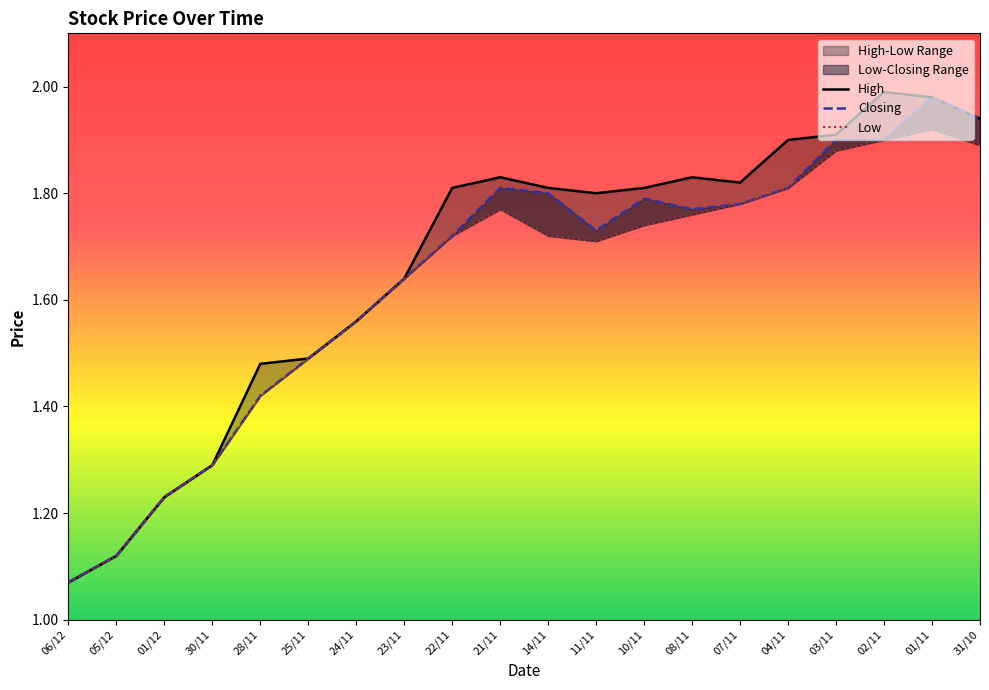

Reading left to right, extract all data points from this chart.

High: 06/12=1.1	05/12=1.1	01/12=1.2	30/11=1.3	28/11=1.5	25/11=1.5	24/11=1.6	23/11=1.6	22/11=1.8	21/11=1.8	14/11=1.8	11/11=1.8	10/11=1.8	08/11=1.8	07/11=1.8	04/11=1.9	03/11=1.9	02/11=2.0	01/11=2.0	31/10=1.9
Closing: 06/12=1.1	05/12=1.1	01/12=1.2	30/11=1.3	28/11=1.4	25/11=1.5	24/11=1.6	23/11=1.6	22/11=1.7	21/11=1.8	14/11=1.8	11/11=1.7	10/11=1.8	08/11=1.8	07/11=1.8	04/11=1.8	03/11=1.9	02/11=1.9	01/11=2.0	31/10=1.9
Low: 06/12=1.1	05/12=1.1	01/12=1.2	30/11=1.3	28/11=1.4	25/11=1.5	24/11=1.6	23/11=1.6	22/11=1.7	21/11=1.8	14/11=1.7	11/11=1.7	10/11=1.7	08/11=1.8	07/11=1.8	04/11=1.8	03/11=1.9	02/11=1.9	01/11=1.9	31/10=1.9